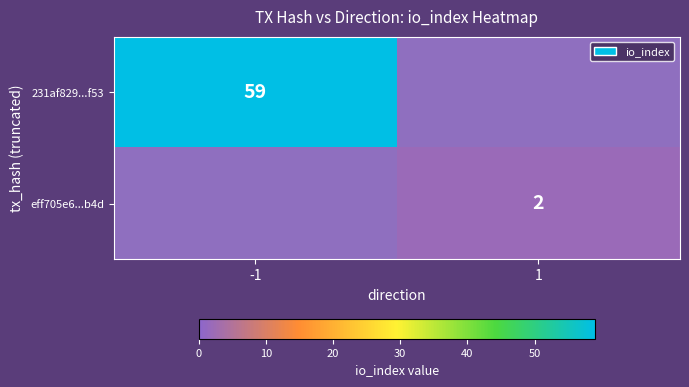

True or false: eff705e6...b4d has a value of 2 at 1.

True